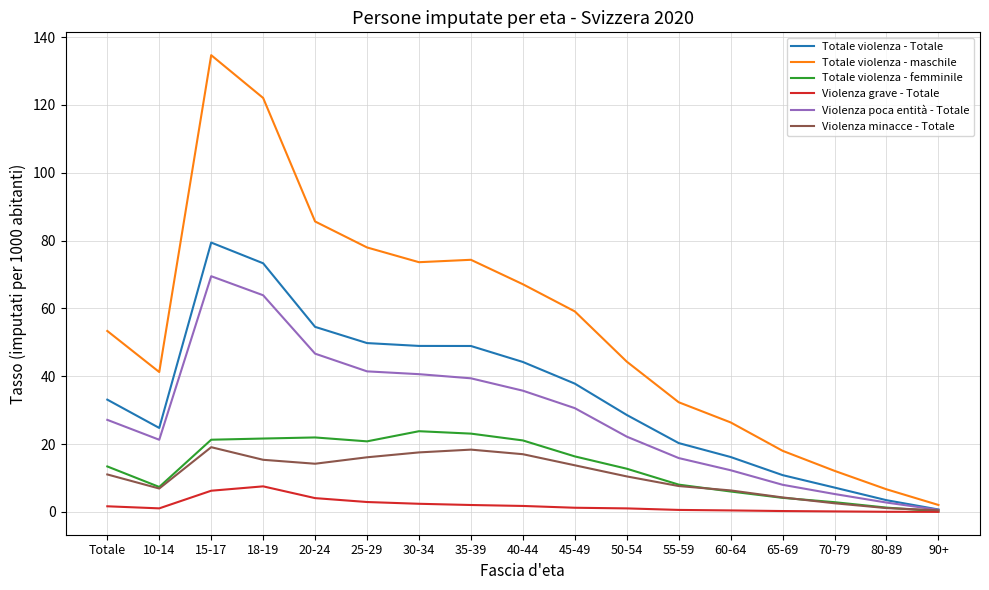

True or false: Violenza poca entità - Totale has a value of 41.4 at 25-29.

True